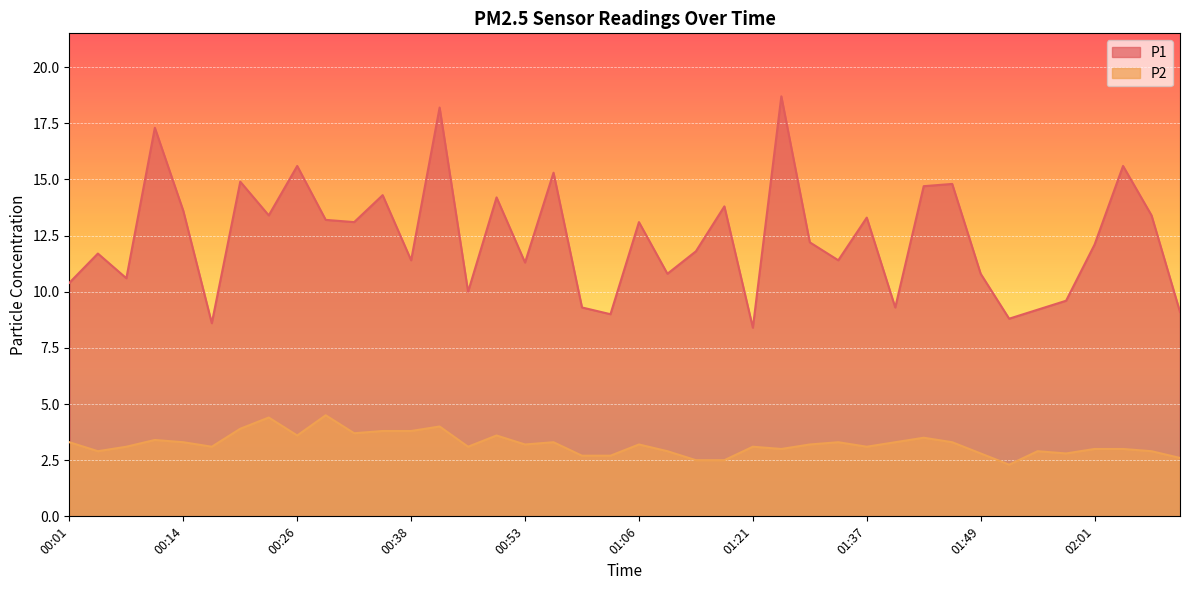

Reading left to right, extract all data points from this chart.

P1: 00:01=10.4	00:04=11.7	00:08=10.6	00:11=17.3	00:14=13.6	00:17=8.6	00:20=14.9	00:23=13.4	00:26=15.6	00:29=13.2	00:32=13.1	00:35=14.3	00:38=11.4	00:41=18.2	00:47=10.0	00:50=14.2	00:53=11.3	00:56=15.3	00:59=9.3	01:03=9.0	01:06=13.1	01:09=10.8	01:15=11.8	01:18=13.8	01:21=8.4	01:24=18.7	01:27=12.2	01:34=11.4	01:37=13.3	01:40=9.3	01:43=14.7	01:46=14.8	01:49=10.8	01:52=8.8	01:55=9.2	01:58=9.6	02:01=12.1	02:04=15.6	02:07=13.4	02:10=9.1
P2: 00:01=3.3	00:04=2.9	00:08=3.1	00:11=3.4	00:14=3.3	00:17=3.1	00:20=3.9	00:23=4.4	00:26=3.6	00:29=4.5	00:32=3.7	00:35=3.8	00:38=3.8	00:41=4.0	00:47=3.1	00:50=3.6	00:53=3.2	00:56=3.3	00:59=2.7	01:03=2.7	01:06=3.2	01:09=2.9	01:15=2.5	01:18=2.5	01:21=3.1	01:24=3.0	01:27=3.2	01:34=3.3	01:37=3.1	01:40=3.3	01:43=3.5	01:46=3.3	01:49=2.8	01:52=2.3	01:55=2.9	01:58=2.8	02:01=3.0	02:04=3.0	02:07=2.9	02:10=2.6